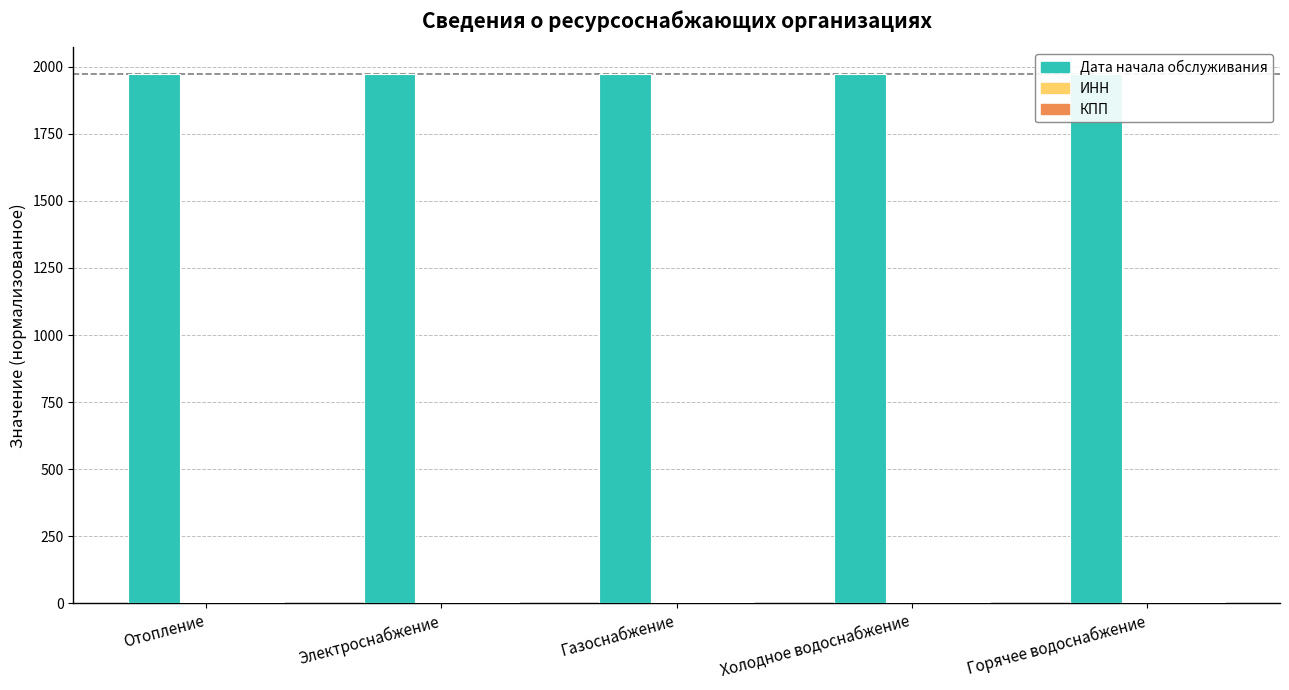

Reading left to right, list all the values displayed in this chart.

Дата начала обслуживания: 1974.0	1974.0	1974.0	1974.0	1974.0
ИНН: 5.5	5.4	5.0	5.0	5.5
КПП: 5.4	5.4	5.2	5.2	5.4